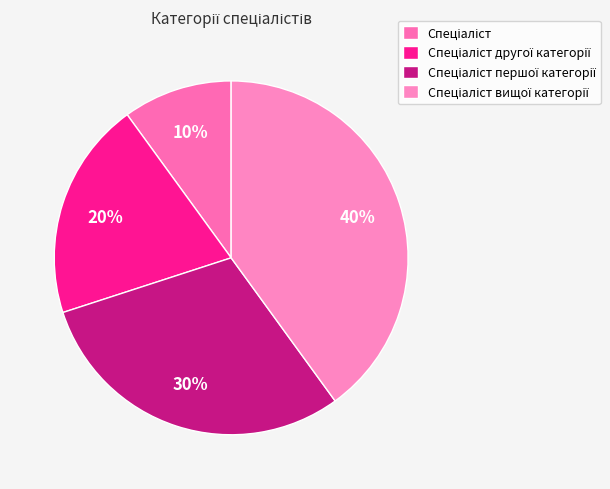

To the nearest percent, what is the difference between the largest and smallest slice percentages?

30%